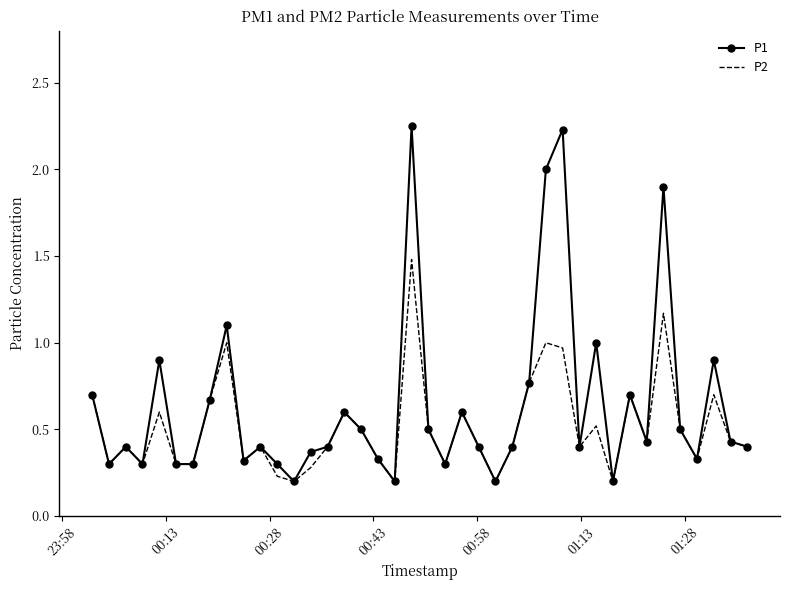

List the series in order of their peak value, highest first.

P1, P2